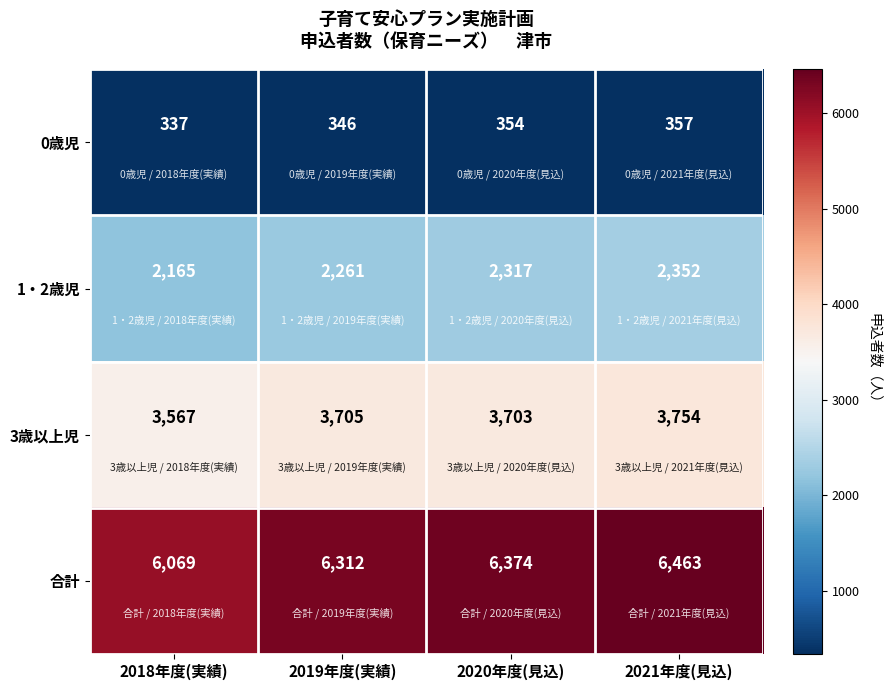

At how many categories does at least one series exceed 2643?

4